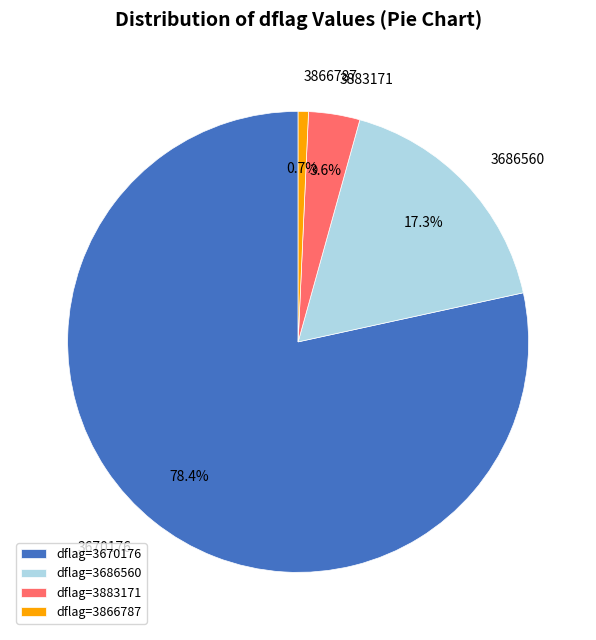

Between 3866787 and 3670176, which is larger?

3670176